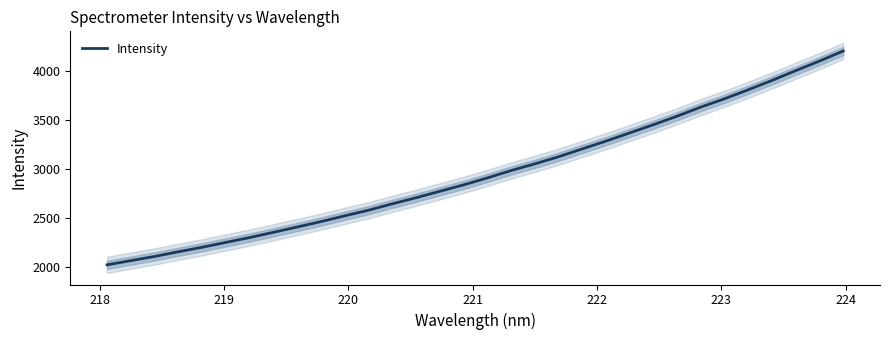

What is the difference between the maximum and minimum values?

2177.2